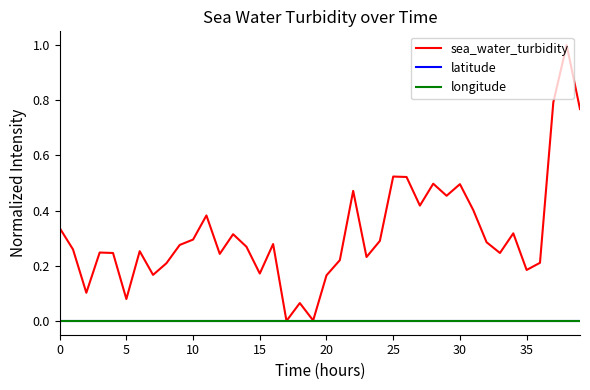

Does the chart display data point markers on the line(s)?

No